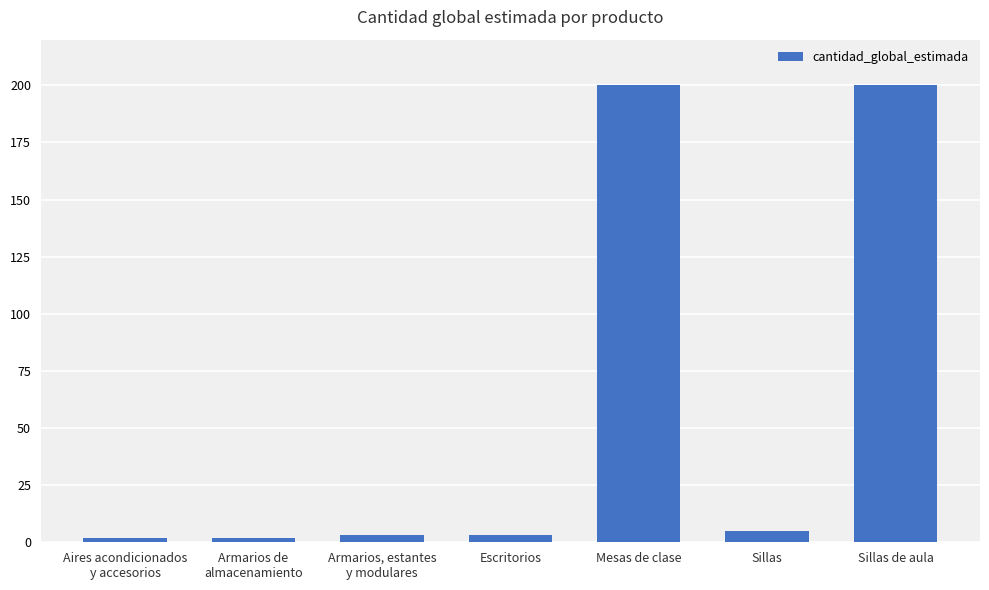

Is it true that the value at Sillas de aula is 72?

False